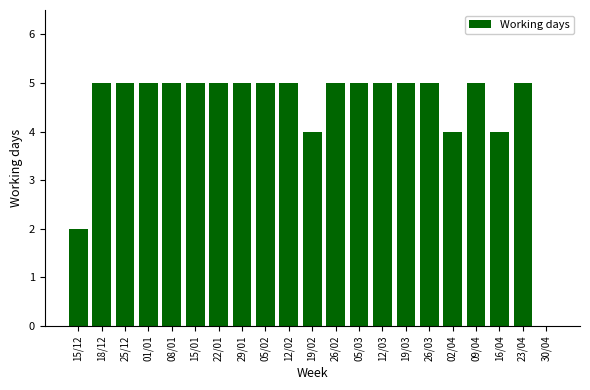

Are the bars horizontal?

No